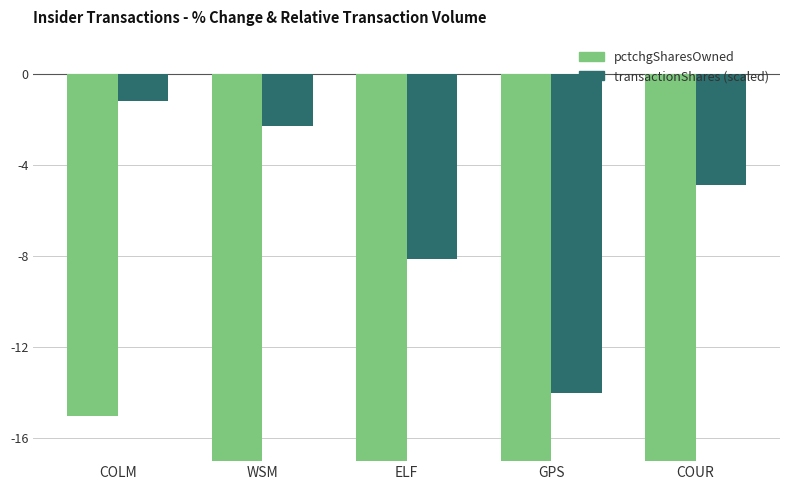

The transactionShares (scaled) series shows -3.5 at ELF. True or false?

False